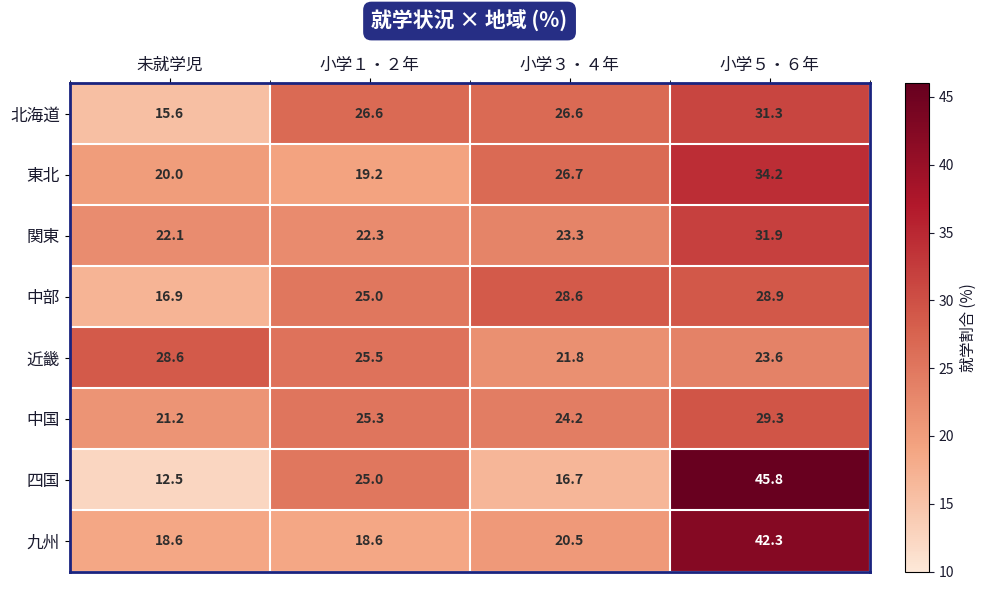

What is the difference between the second highest and second lowest values in the 九州 series?

1.9